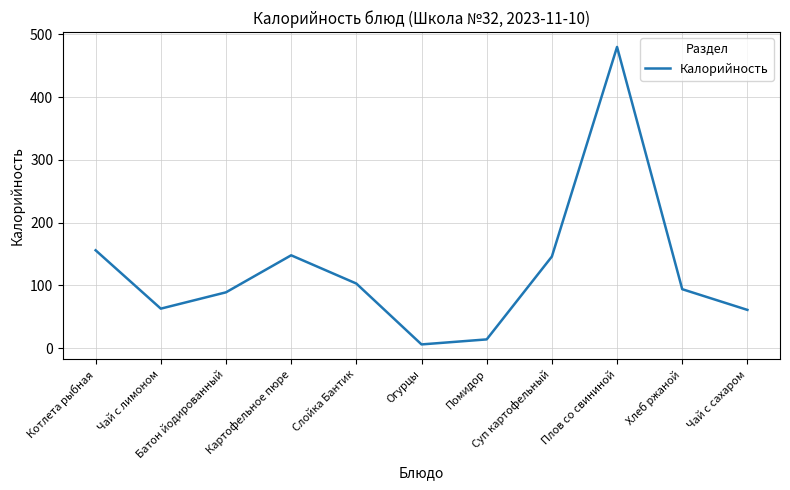

What is the change in value from Картофельное пюре to Слойка Бантик?

-45